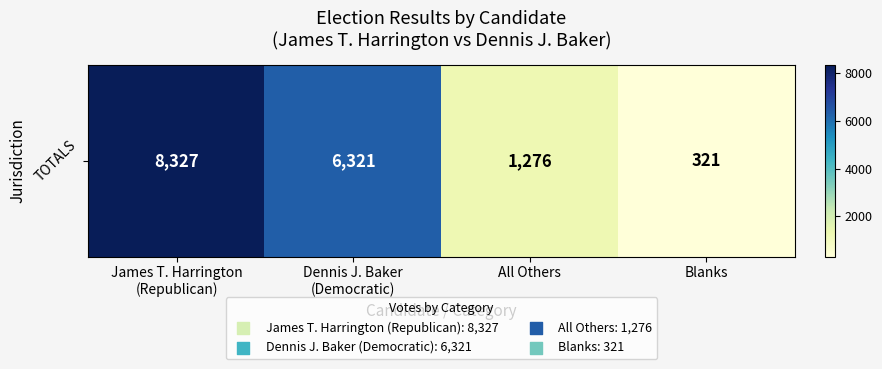

List the labels in order of value, largest first.

James T. Harrington
(Republican), Dennis J. Baker
(Democratic), All Others, Blanks